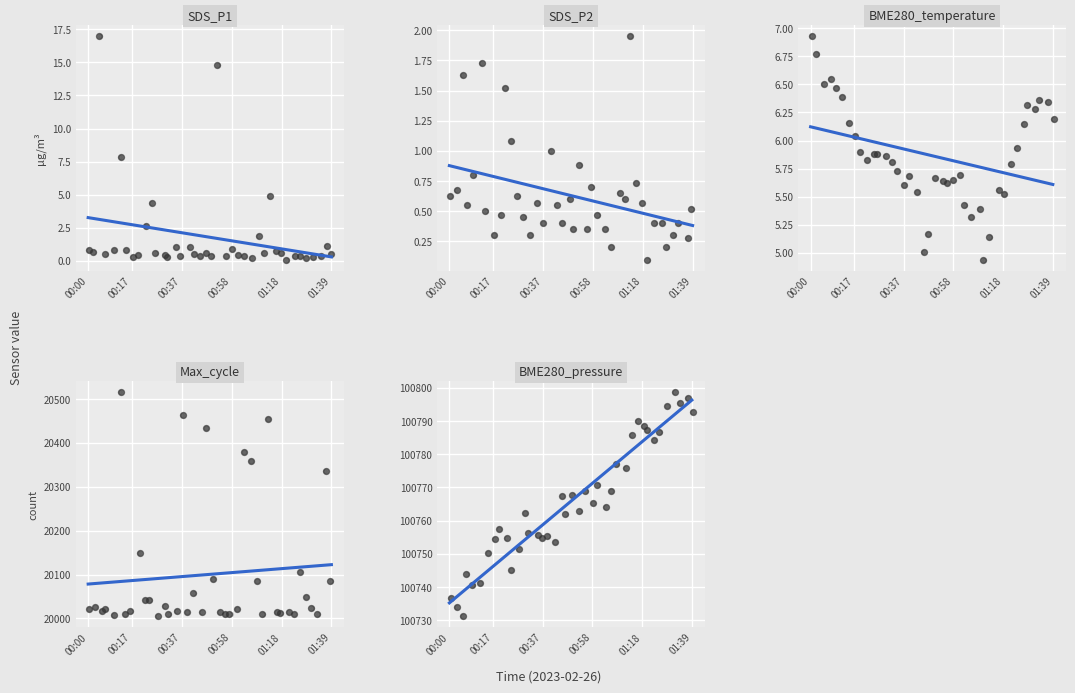

What is the total value across all series at 29?

121251.8